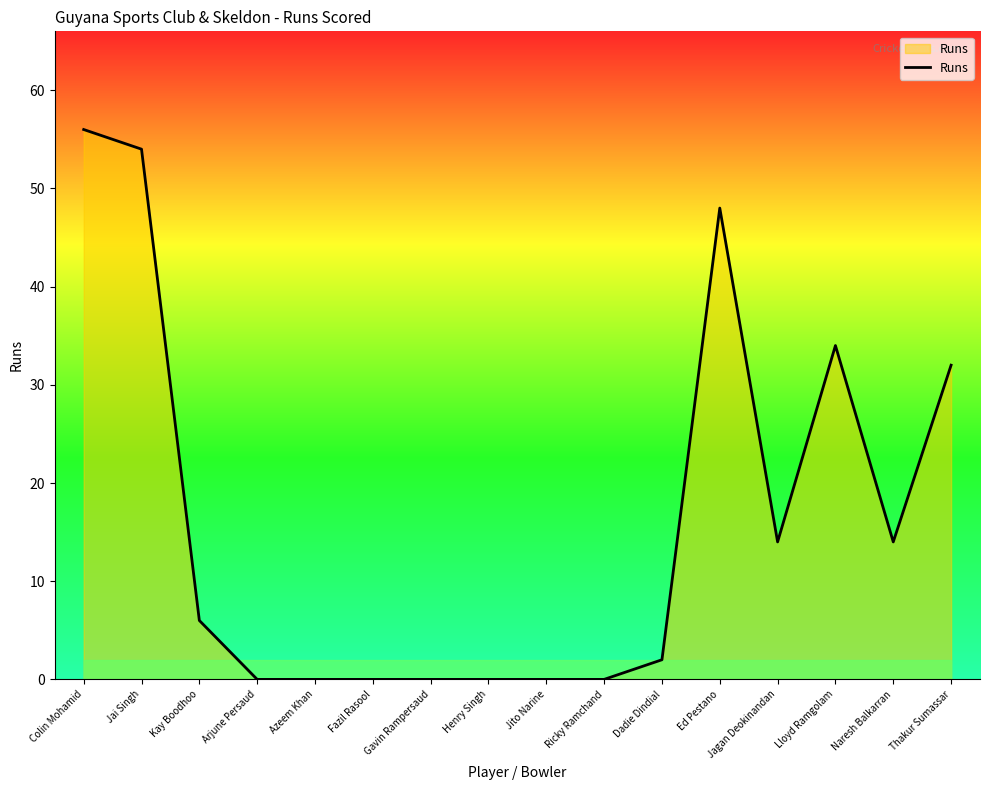

Does the chart display data point markers on the line(s)?

No